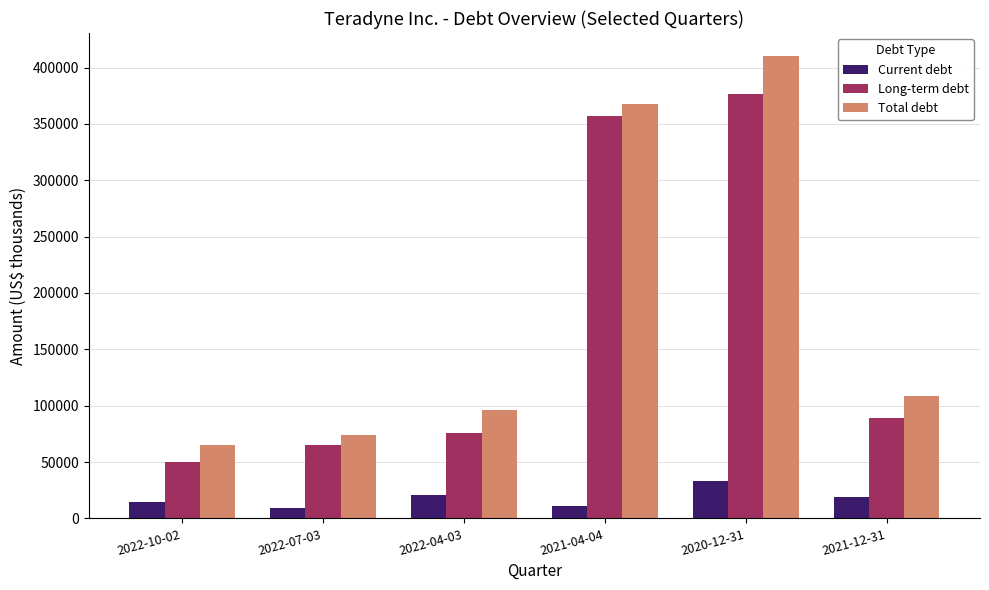

Rank the series at 2022-04-03 from highest to lowest value.

Total debt, Long-term debt, Current debt